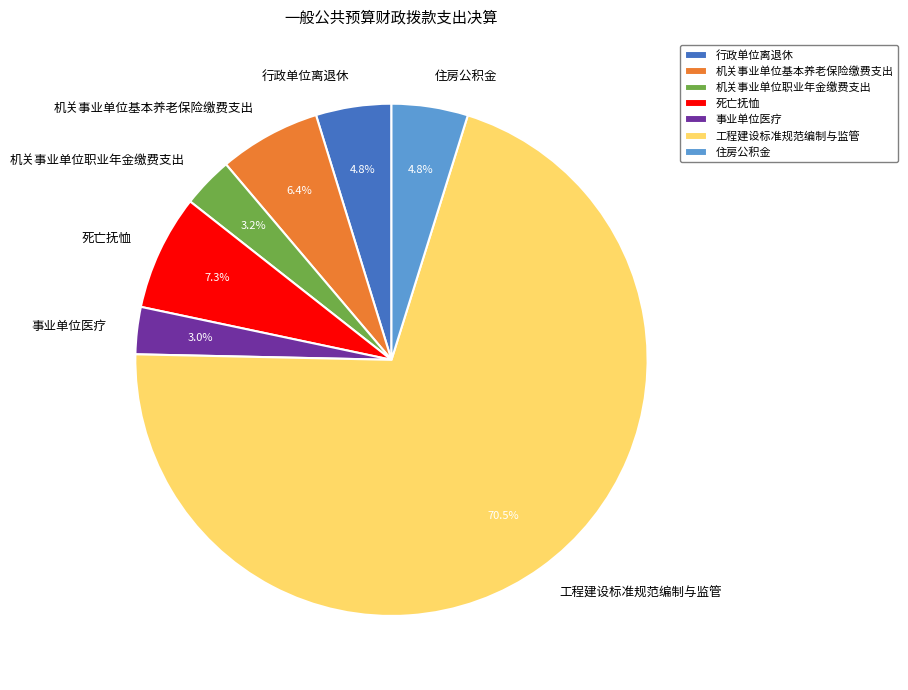

Is 工程建设标准规范编制与监管 the majority of the pie?

Yes